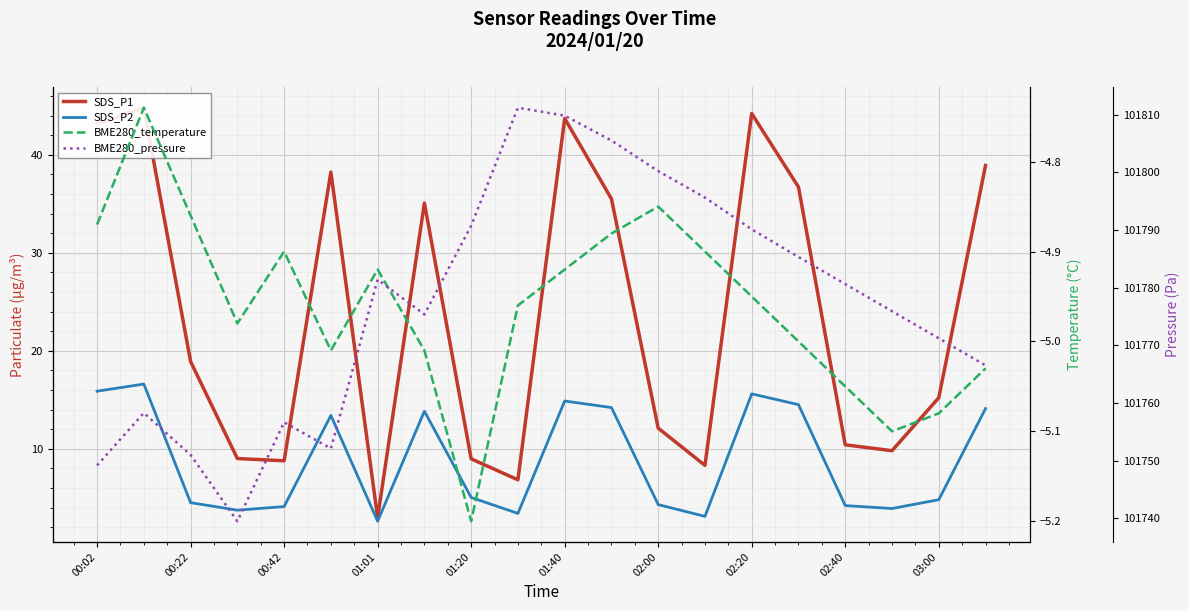

What is the greatest value displayed?

101811.2